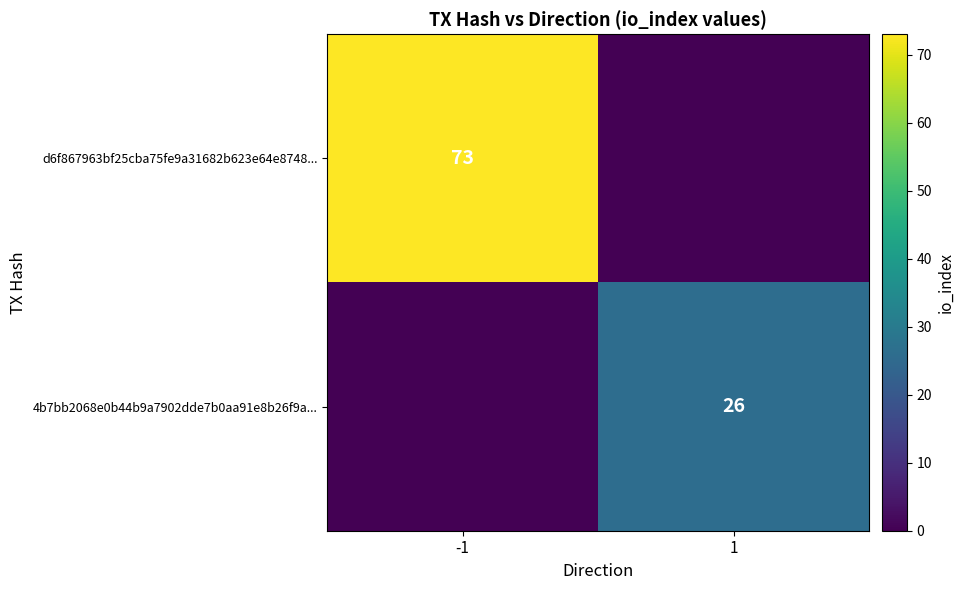

Between -1 and 1, which is larger?

-1